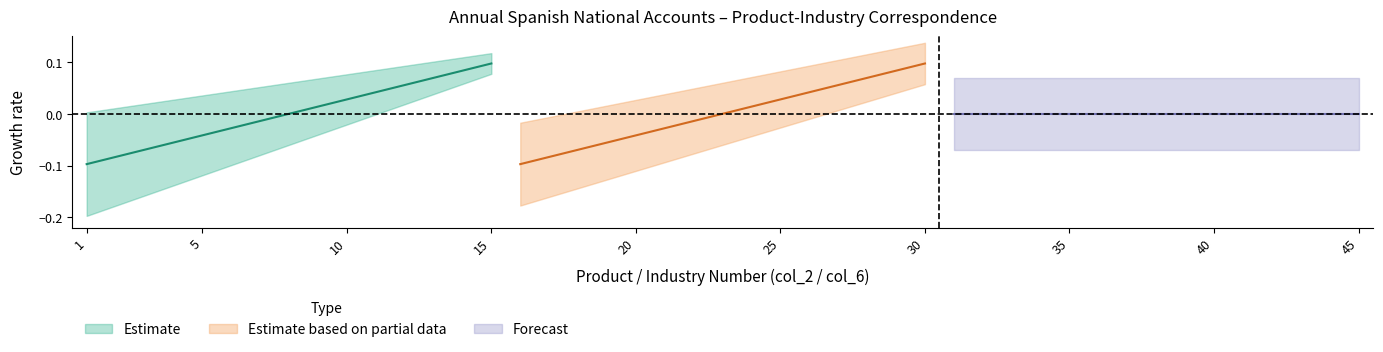

How many categories are shown in the chart?

15